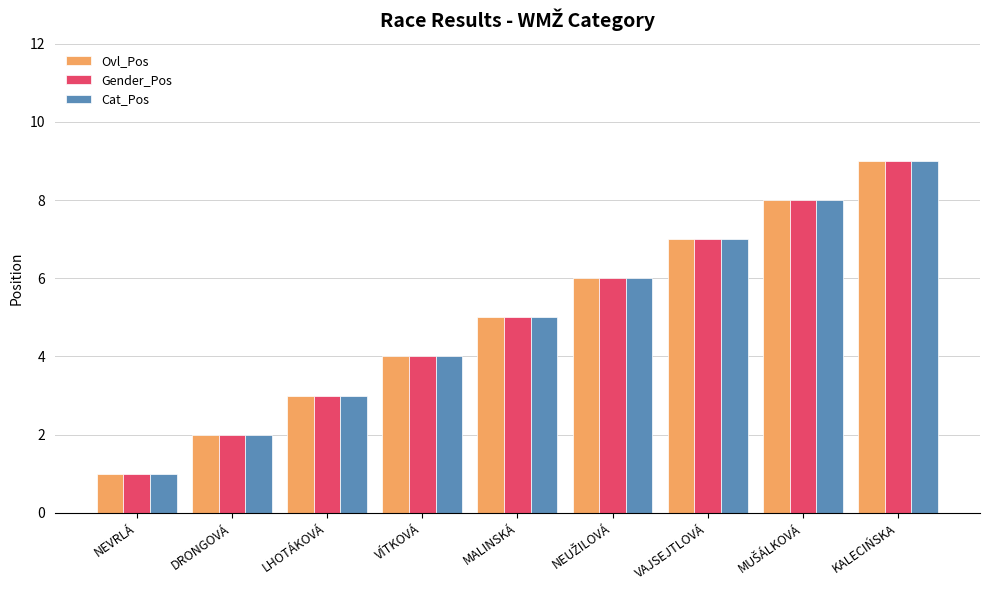

What are all the series names shown in the legend?

Ovl_Pos, Gender_Pos, Cat_Pos